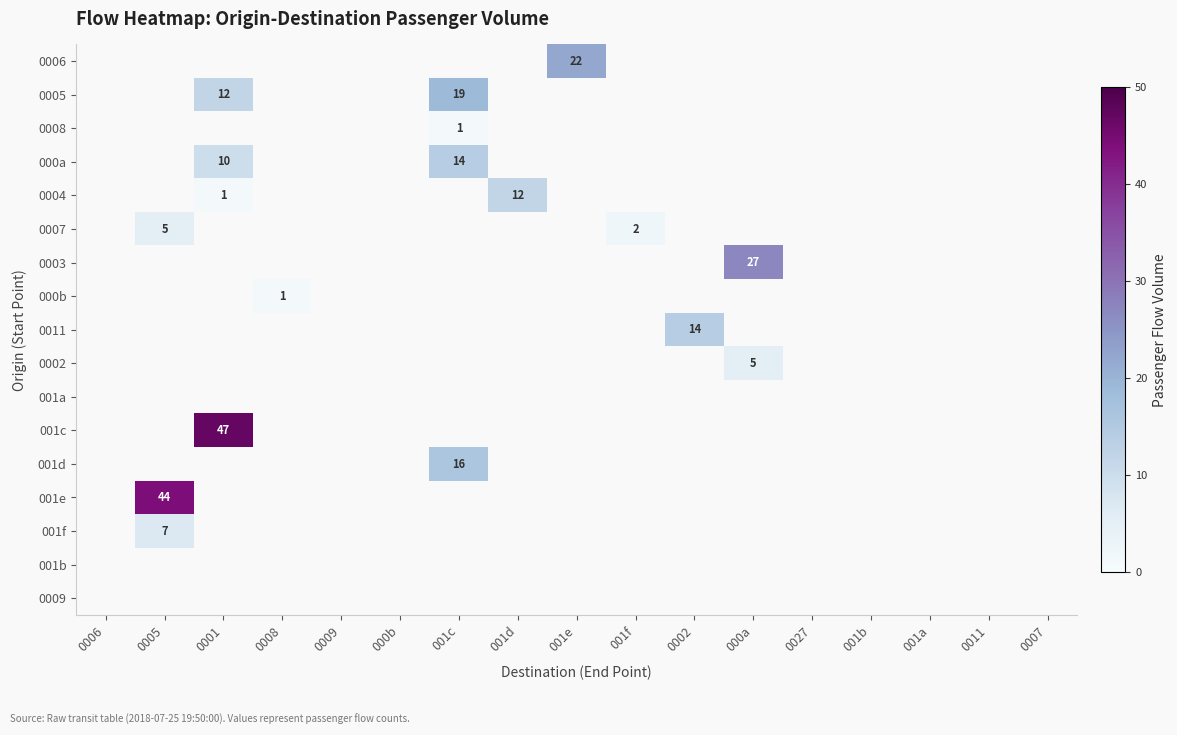

The value of 001e at 0009 is -25. True or false?

False